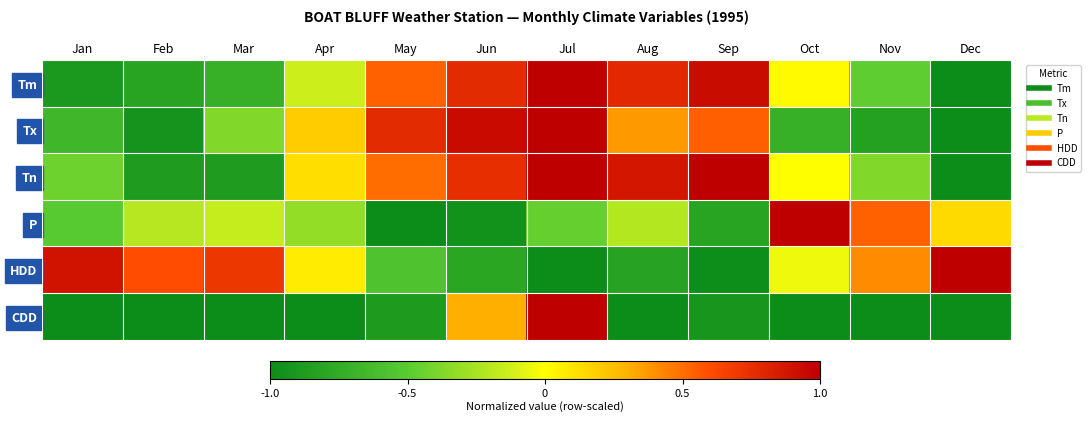

Rank the series by their maximum value, from lowest to highest.

Tm, Tx, Tn, P, HDD, CDD